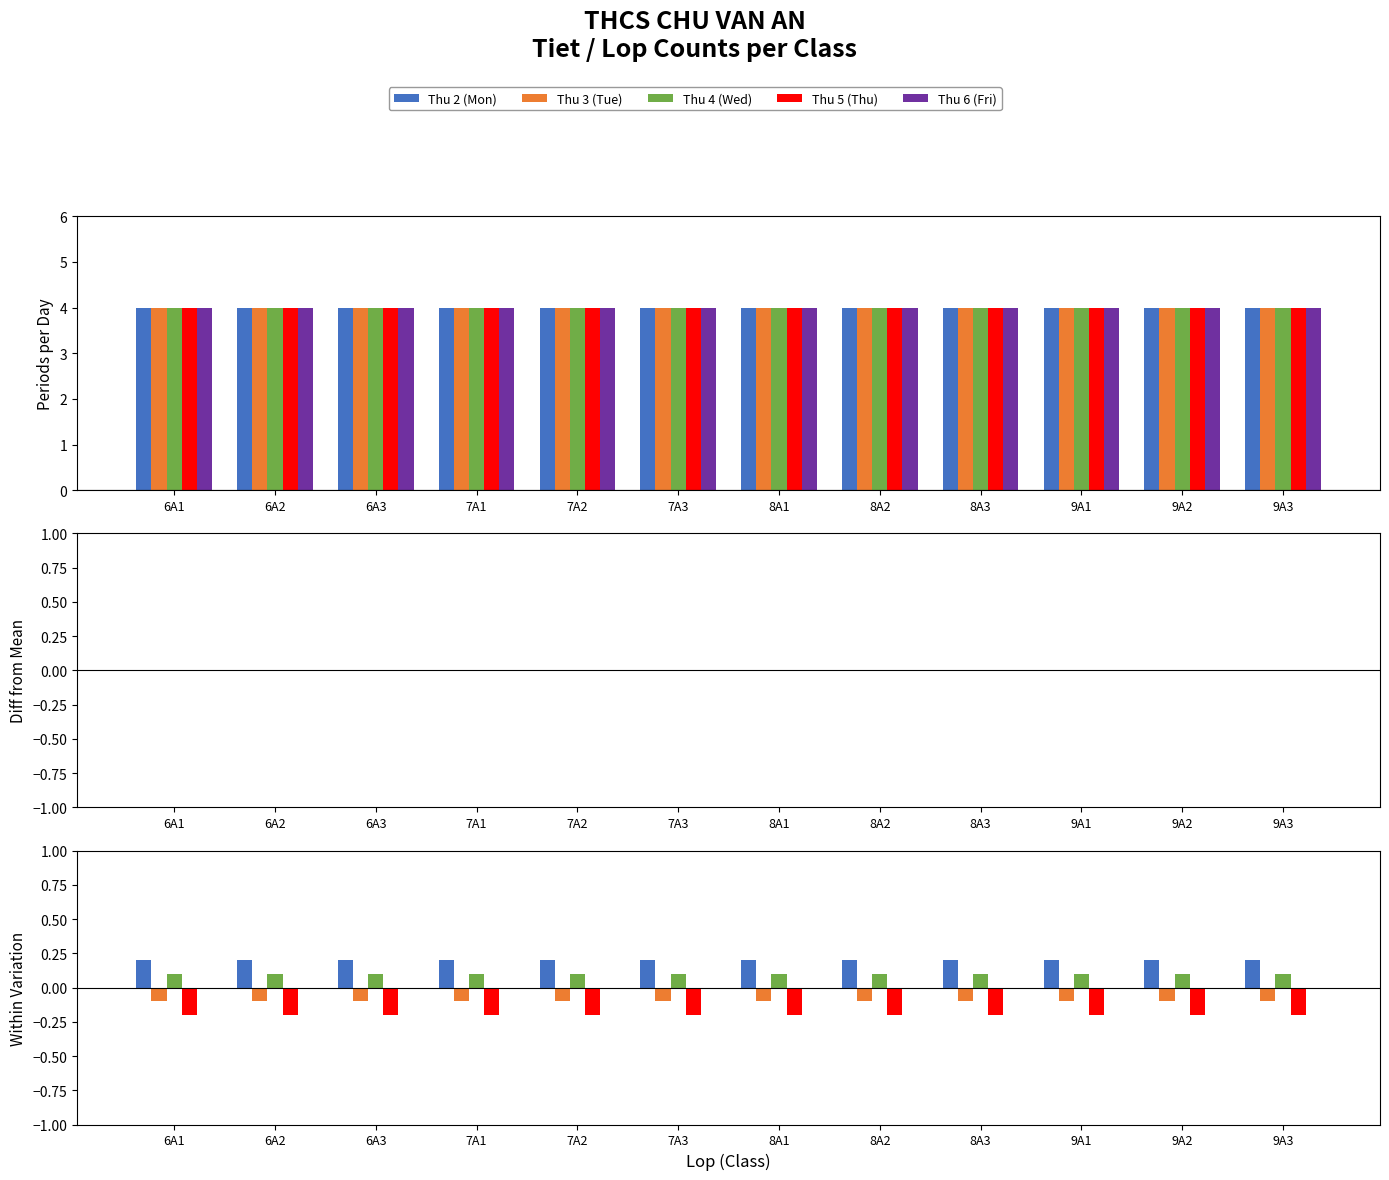

Are the bars grouped side by side (vs. stacked)?

Yes